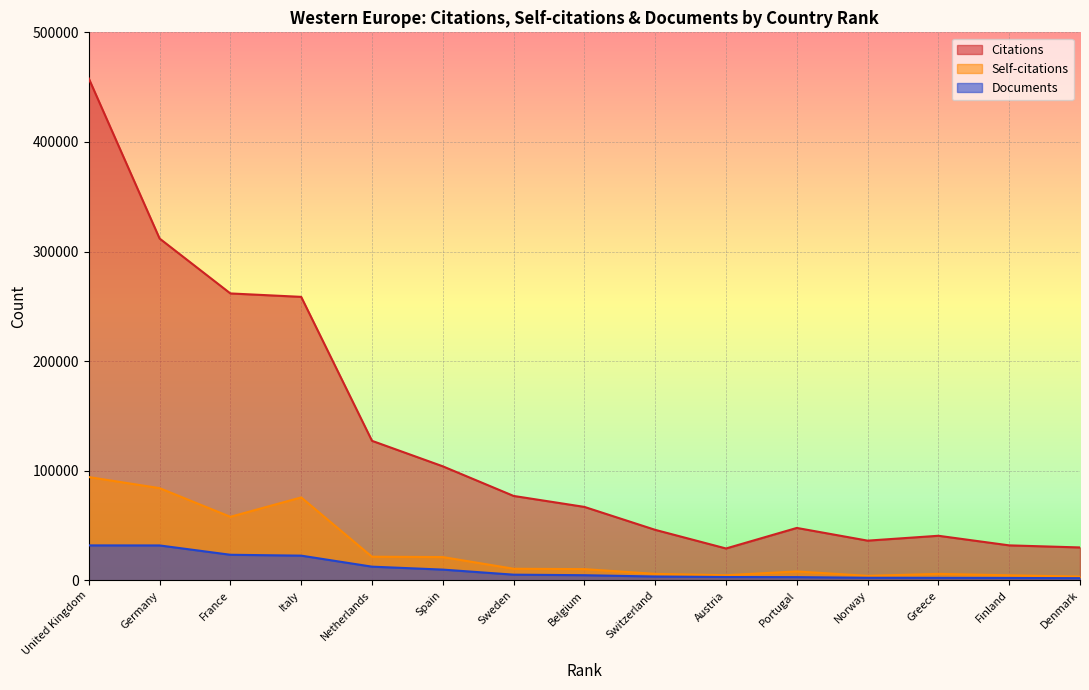

At which category does Self-citations reach its first local peak?

Italy